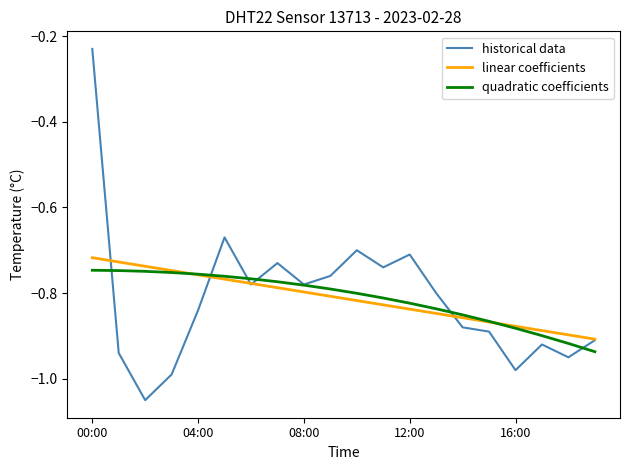

Which series has the widest spread of values?

historical data